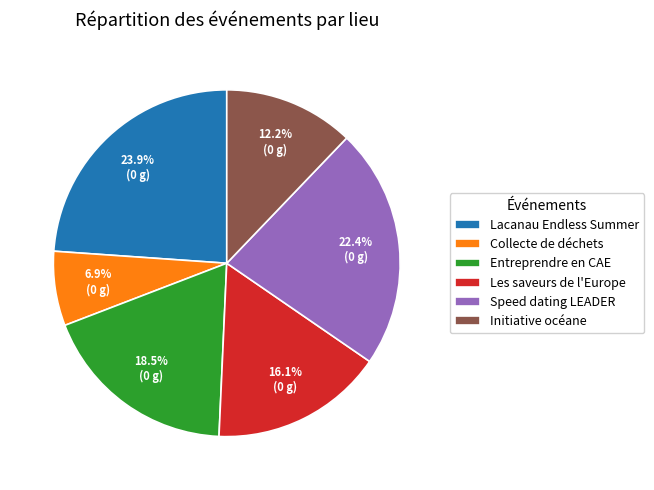

Does Entreprendre en CAE represent more than half of the total?

No